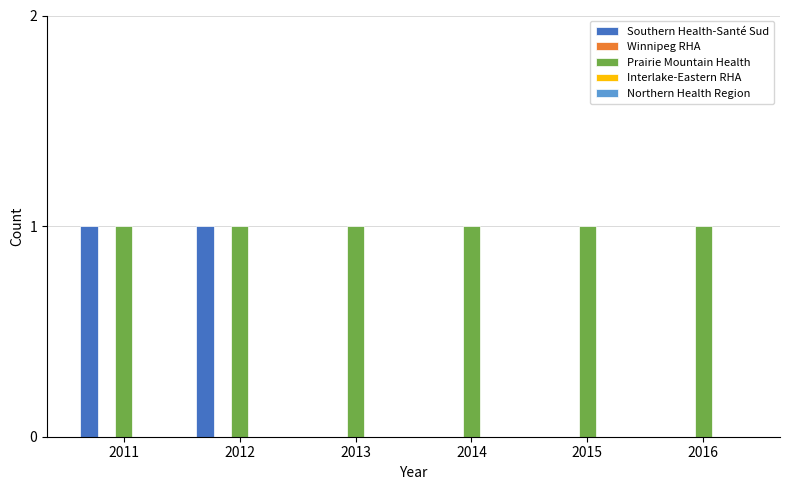

The Southern Health-Santé Sud series shows 1 at 2016. True or false?

False